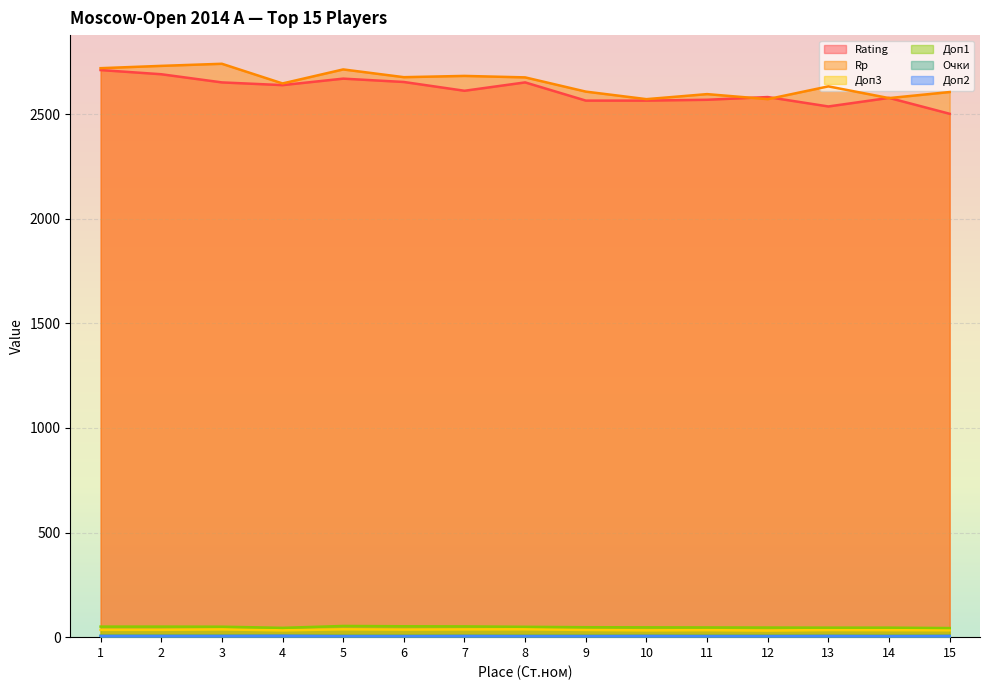

Which category has the highest value across all series?

3